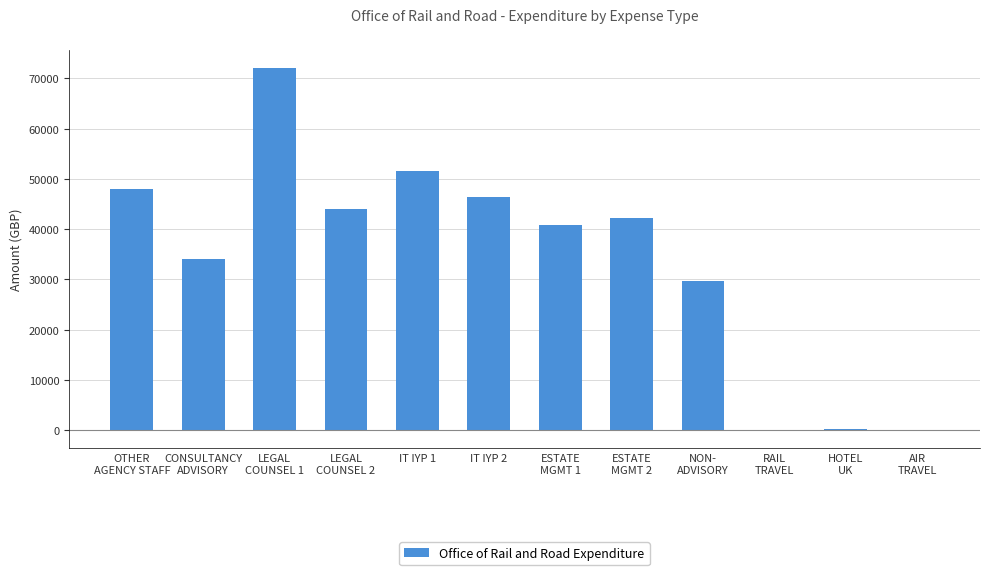

What is the sum of all values?

409151.2